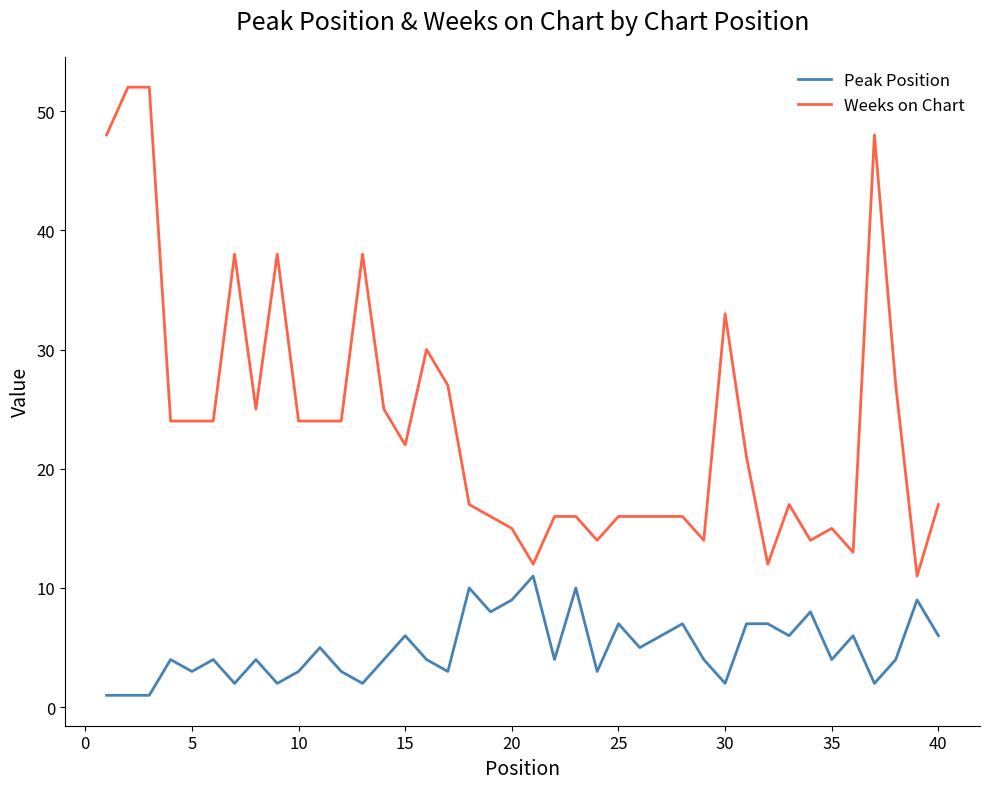

Which series has the largest total across all categories?

Weeks on Chart